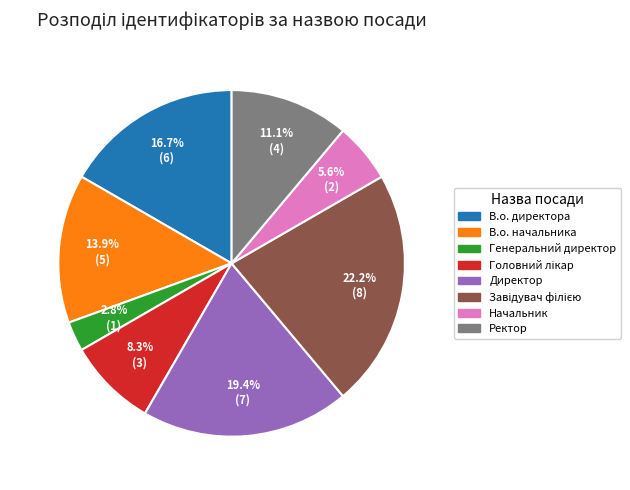

How many segments does this pie chart have?

8